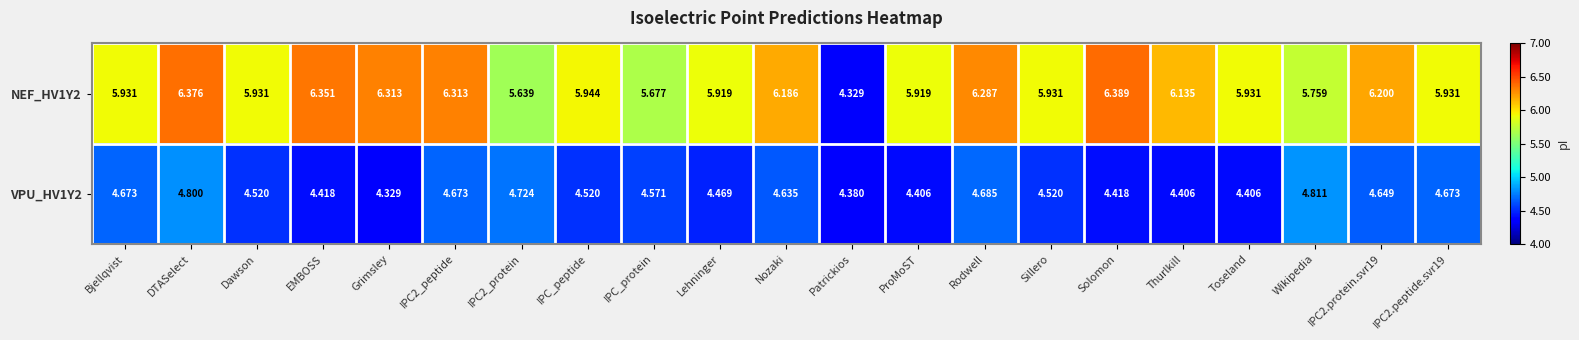

List the series in order of their peak value, highest first.

NEF_HV1Y2, VPU_HV1Y2